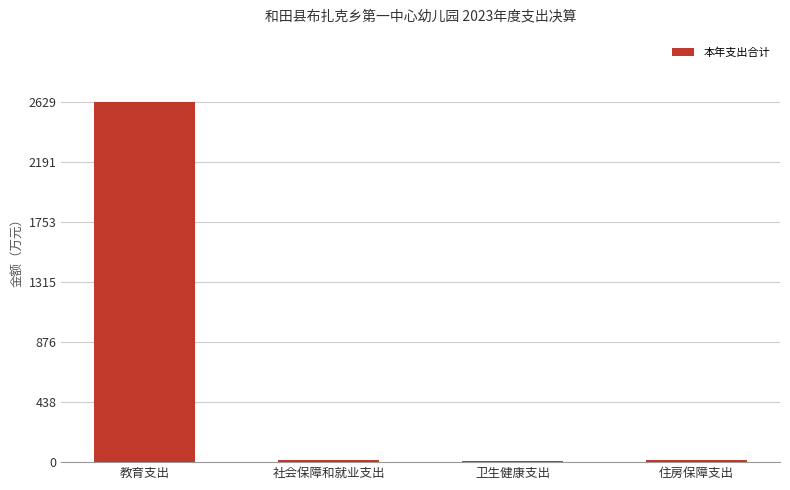

The value at 教育支出 is 2629.1. True or false?

True